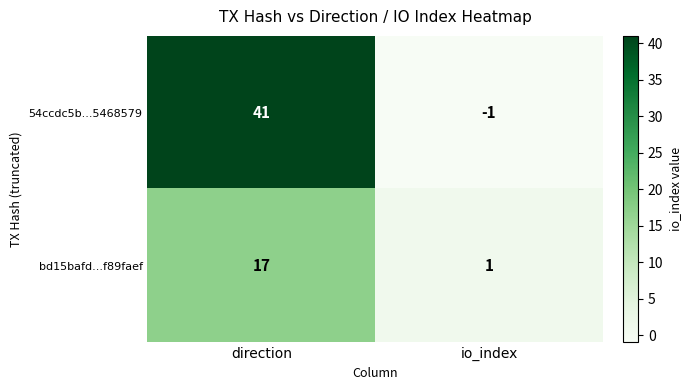

How many series are shown in this chart?

2